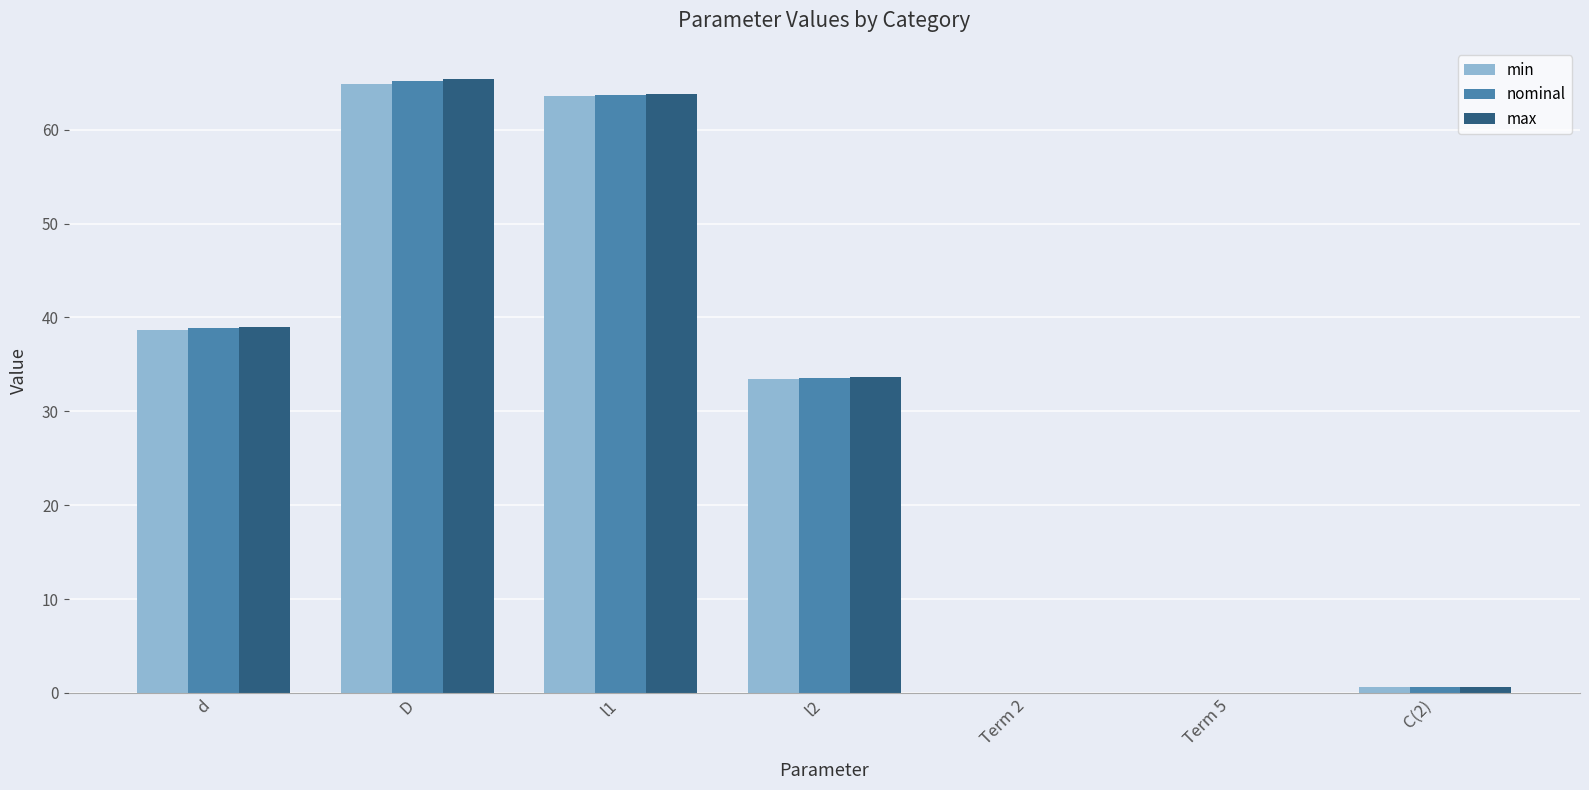

What is the average value of the max series?

28.9